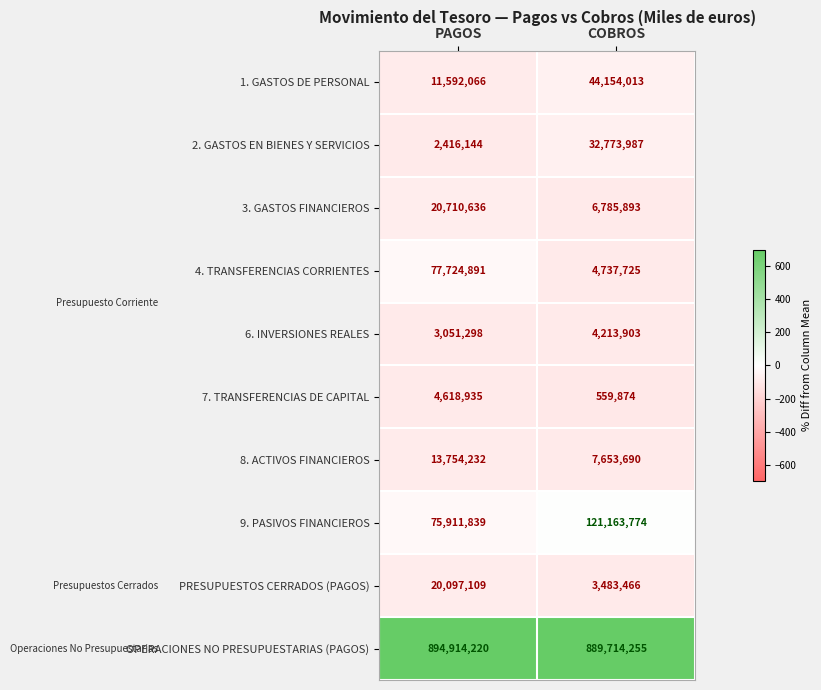

Between PAGOS and COBROS, which series saw the biggest shift?

4. TRANSFERENCIAS CORRIENTES